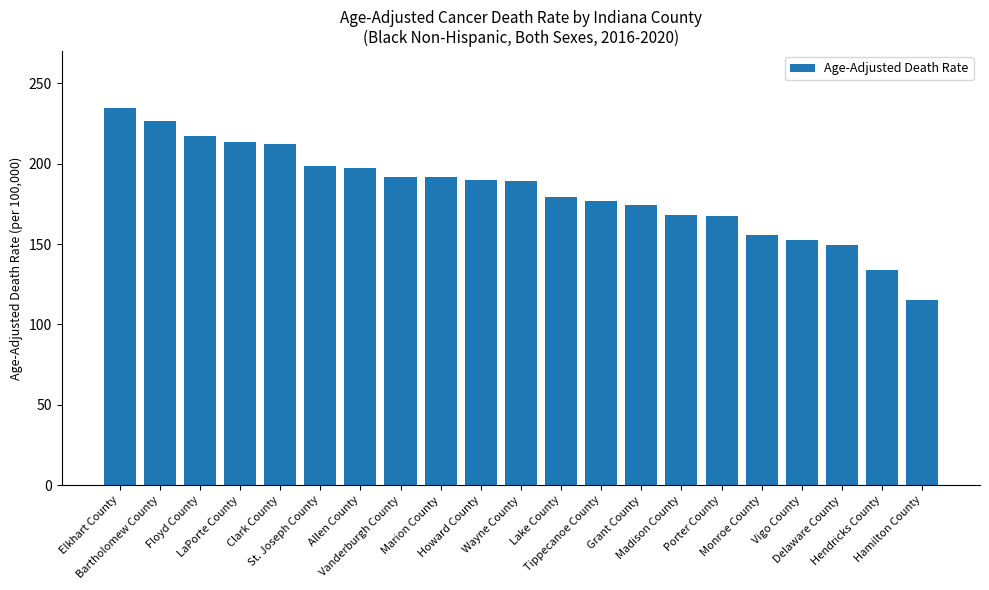

Is it true that the value at Marion County is 92.4?

False